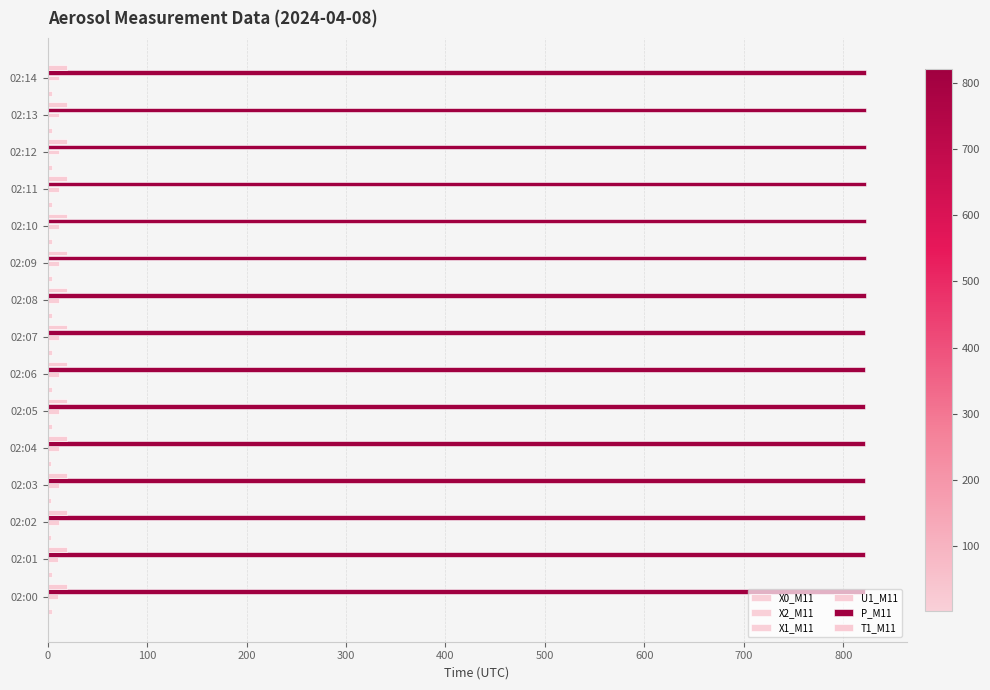

How many categories are shown in the chart?

15